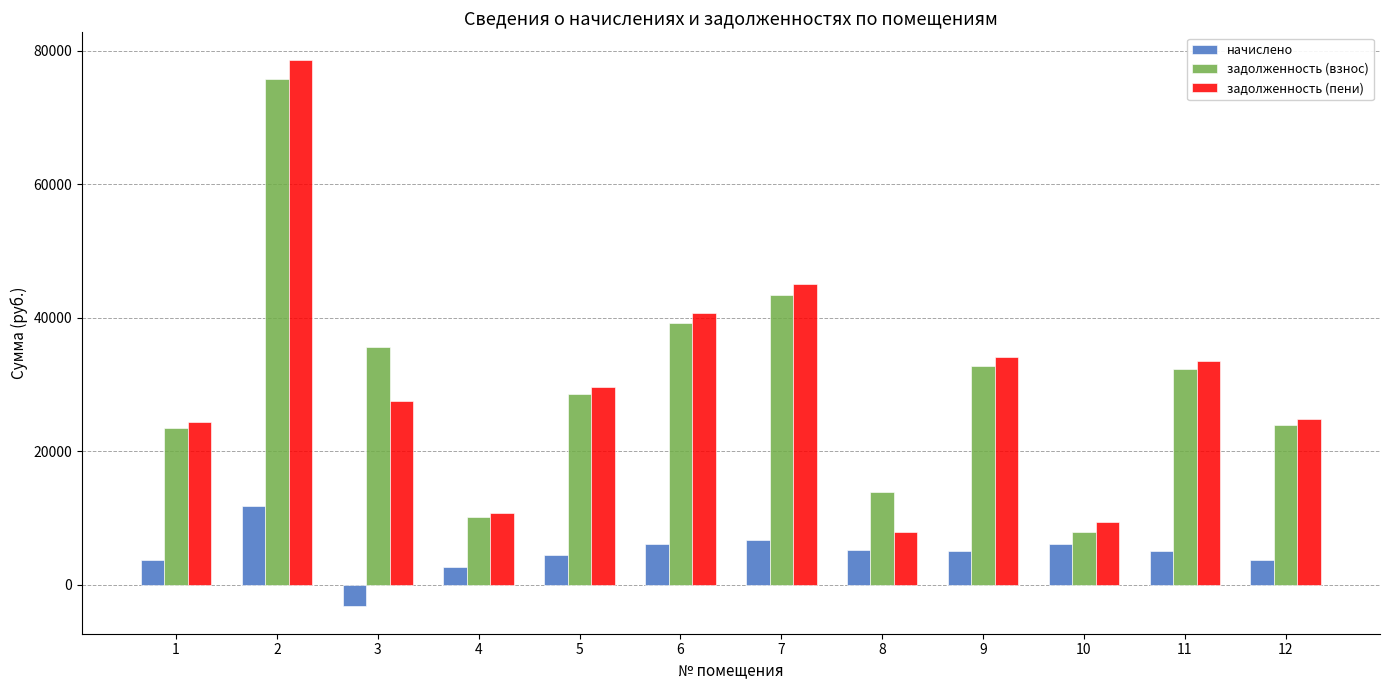

Which category has the highest value in the задолженность (взнос) series?

2